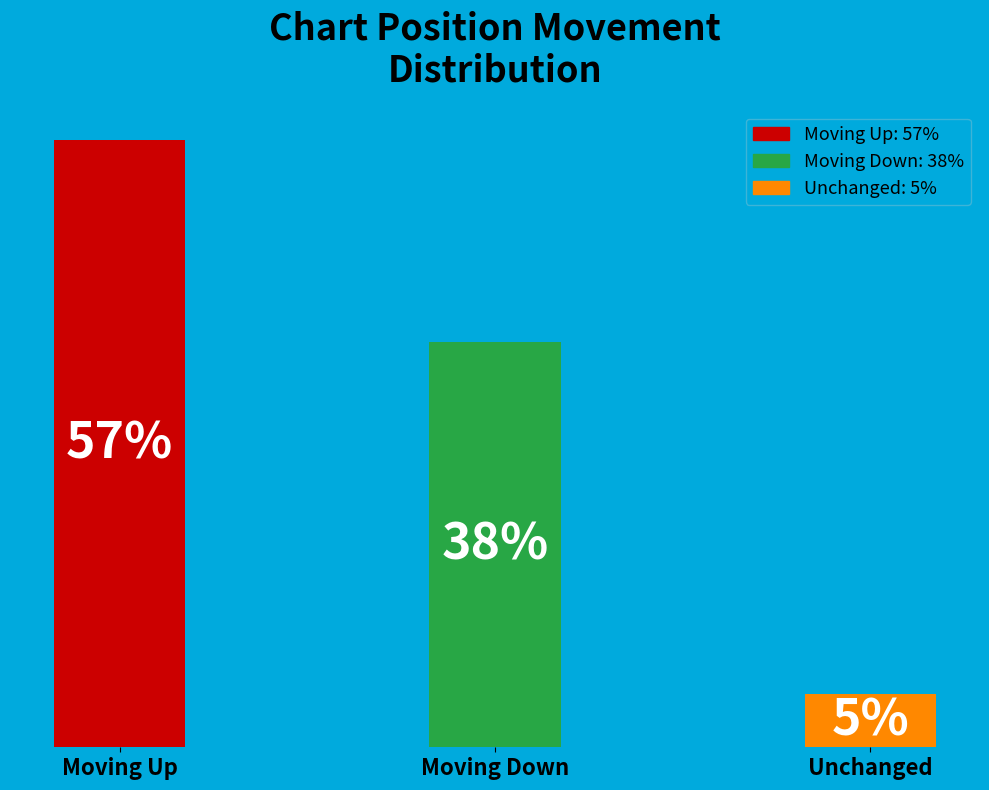

Which label corresponds to the largest value in the chart?

Moving Up